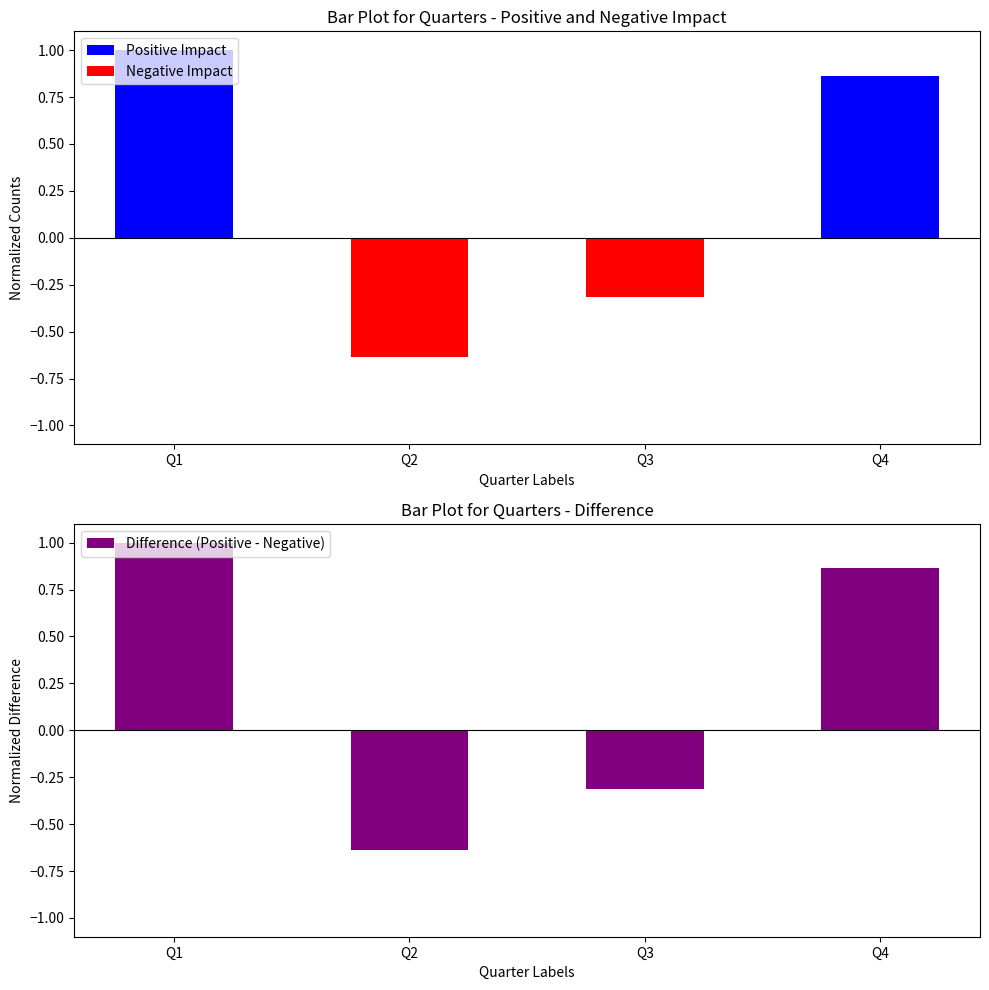

Which series has the largest total across all categories?

Positive Impact